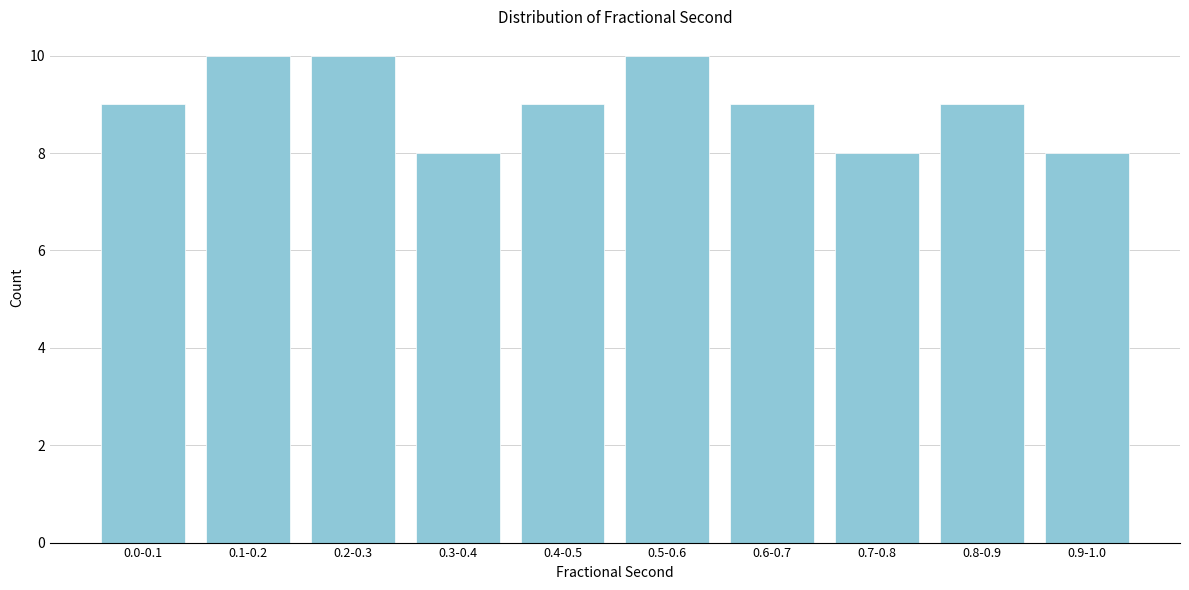

Reading left to right, what are all the values shown in this chart?

9	10	10	8	9	10	9	8	9	8